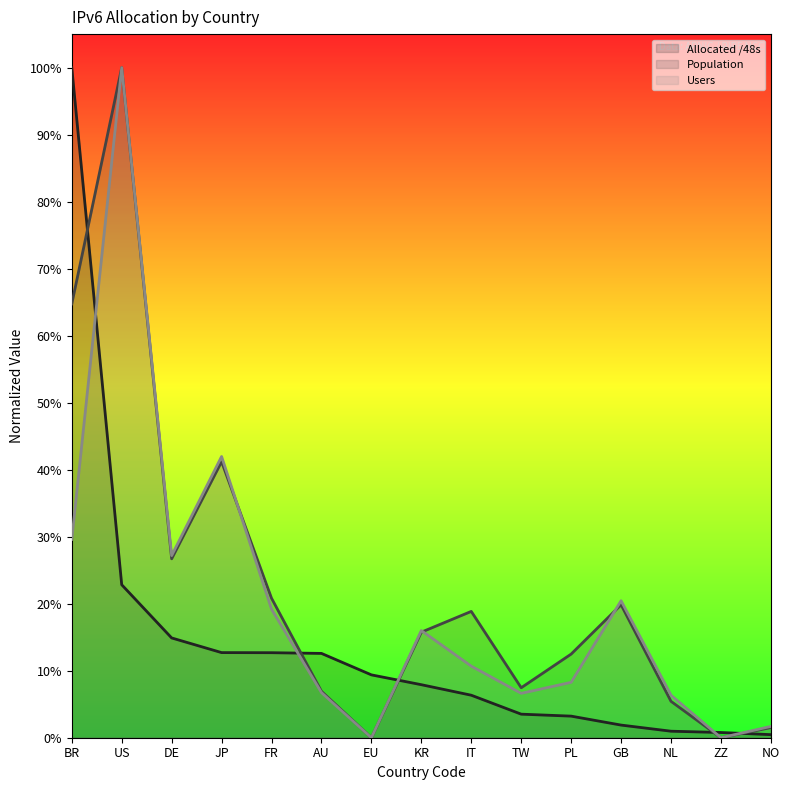

What is the sum of all Users values?

2.9